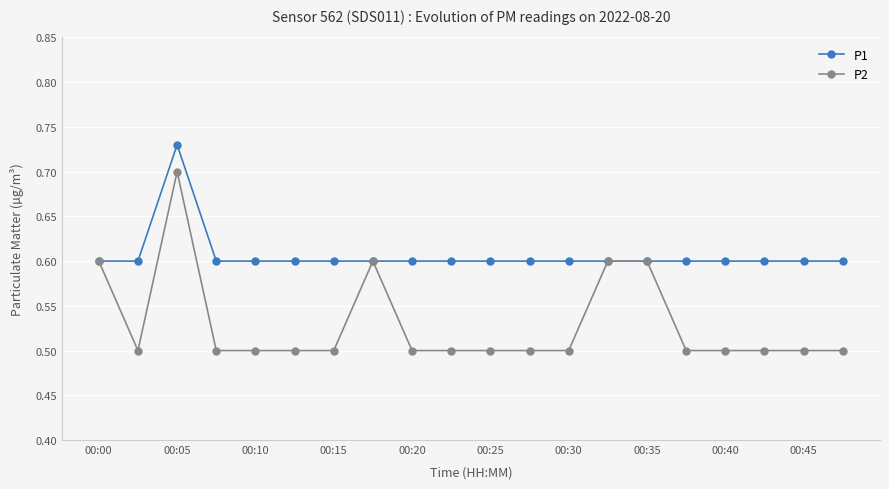

List the series in order of their peak value, lowest first.

P2, P1